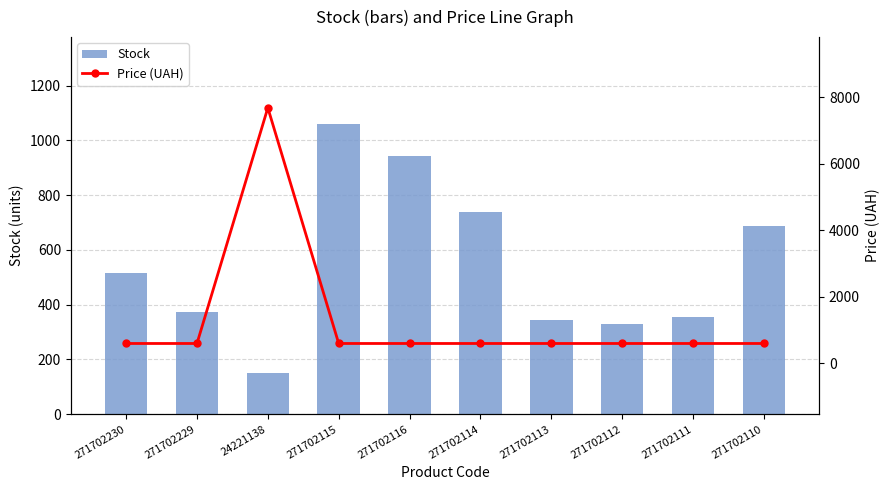

Reading left to right, what are all the values shown in this chart?

Stock: 271702230=516.0	271702229=372.0	24221138=152.0	271702115=1059.0	271702116=944.0	271702114=738.0	271702113=345.0	271702112=328.0	271702111=356.0	271702110=687.0
Price (UAH): 271702230=593.8	271702229=593.8	24221138=7688.0	271702115=593.8	271702116=593.8	271702114=593.8	271702113=593.8	271702112=593.8	271702111=593.8	271702110=593.8